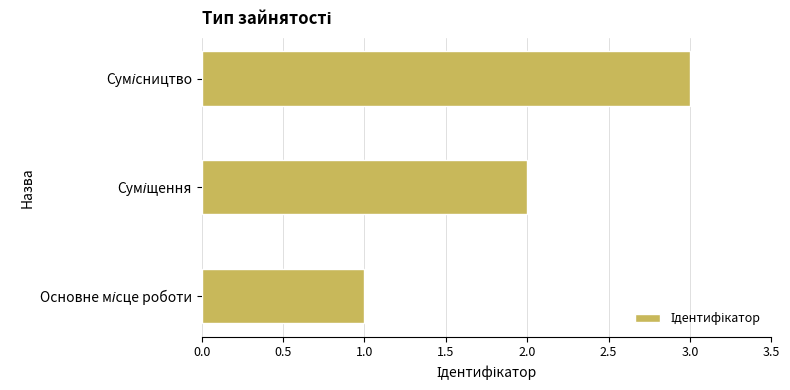

What is the sum of all values?

6